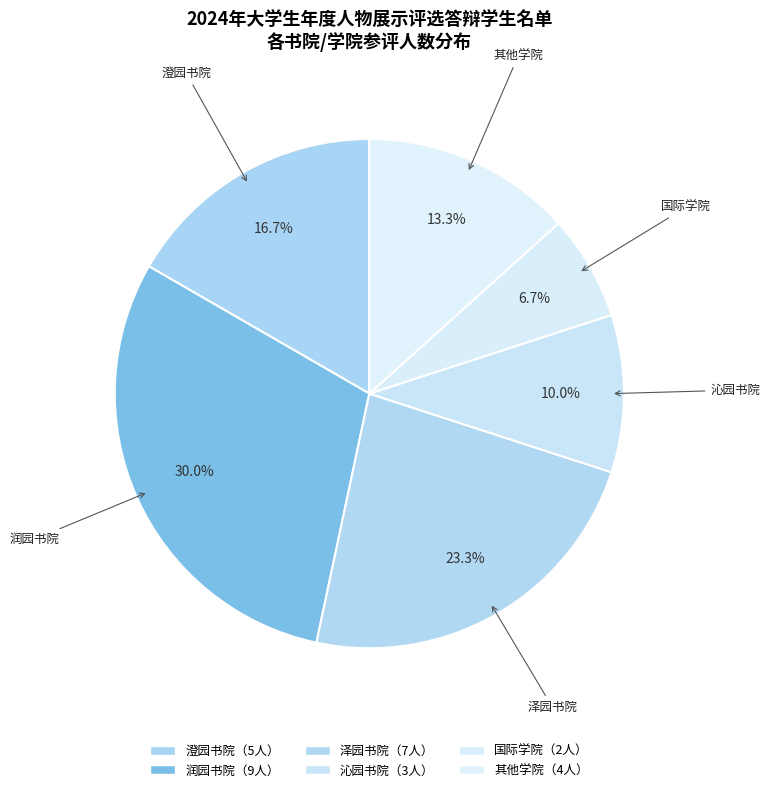

What percentage is the 澄园书院 slice, to the nearest percent?

17%